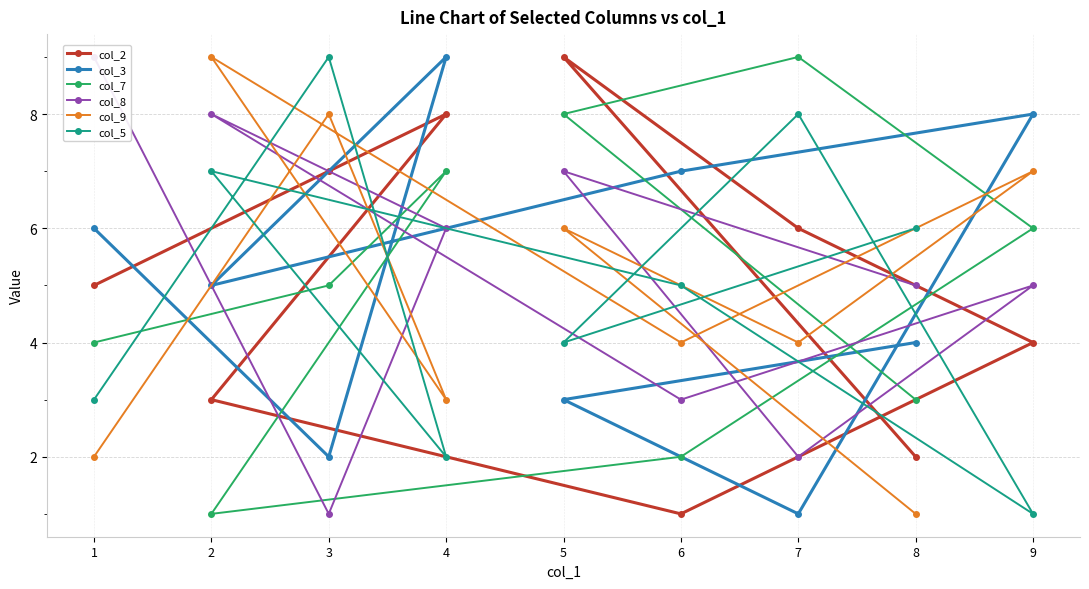

What is the total value across all series at 9?

31